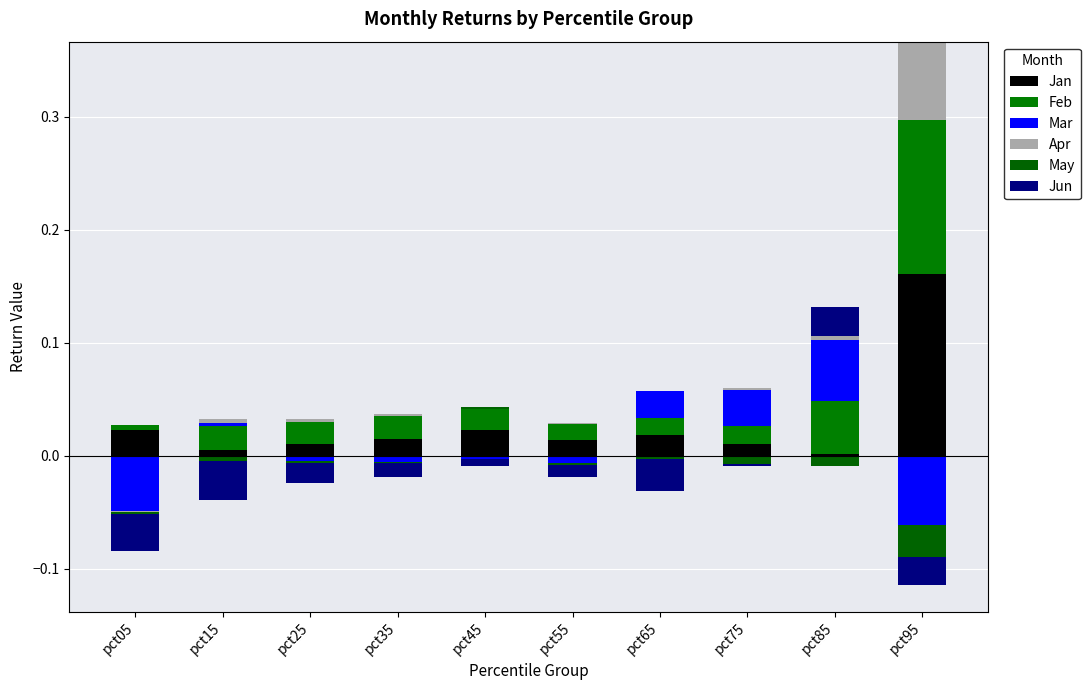

At which label is May closest to 0?

pct05